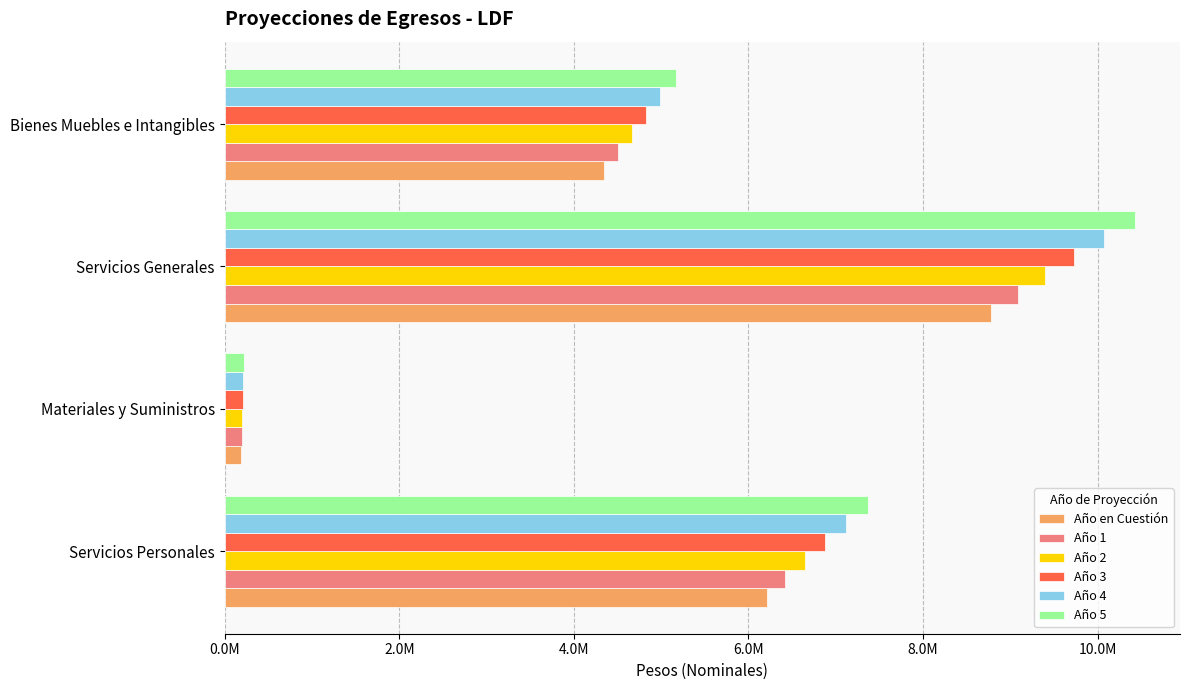

What is the value of the Año 5 bar at the 4th from the left?

5166560.9